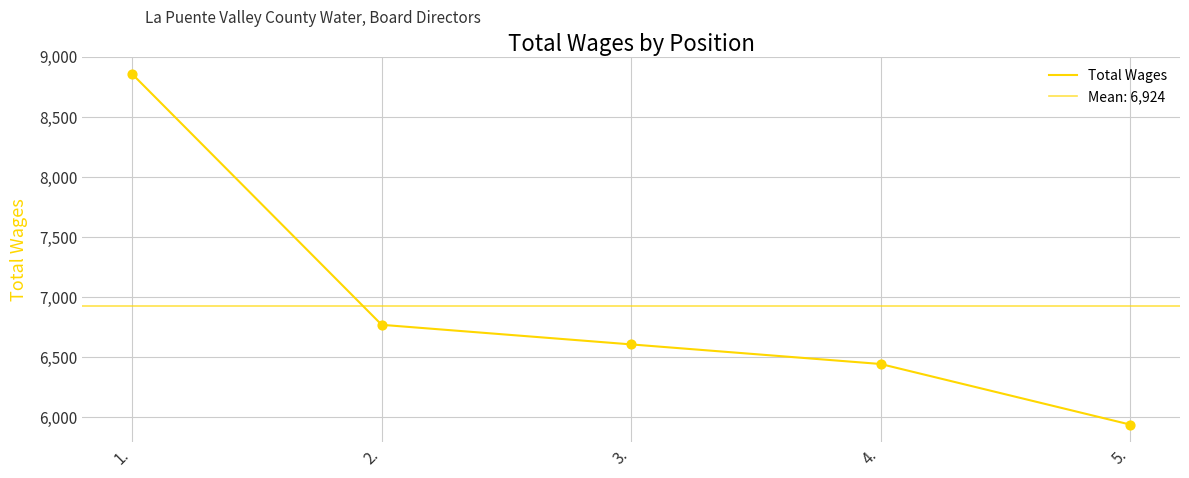

Approximately how many times larger is the value at 3. compared to 2.?

1.0